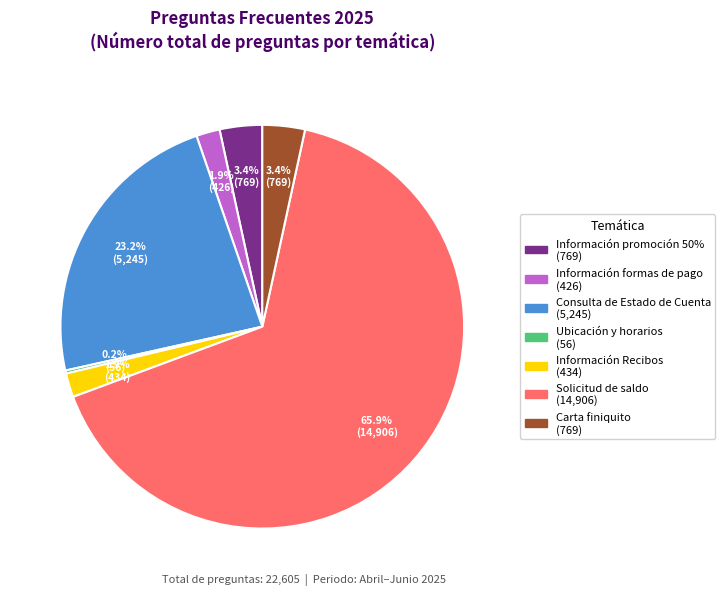

What is the majority slice?

Solicitud de saldo